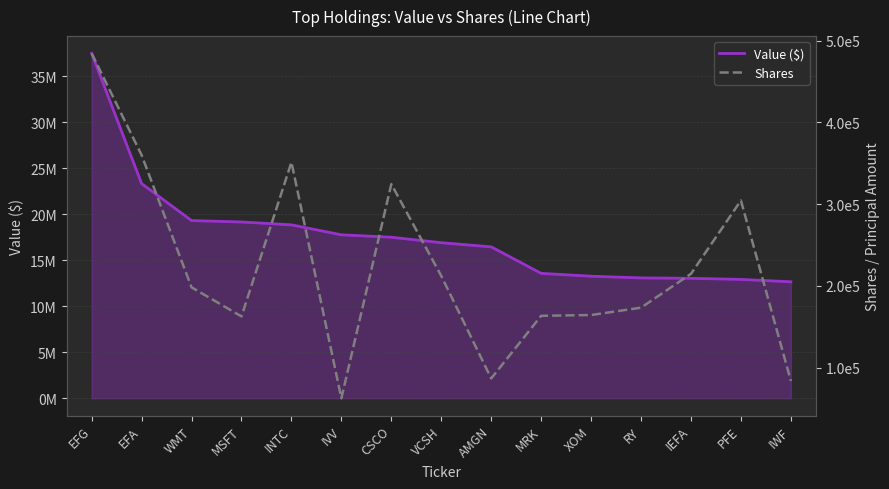

Is the value of Value ($) at INTC greater than the value of Shares at INTC?

Yes